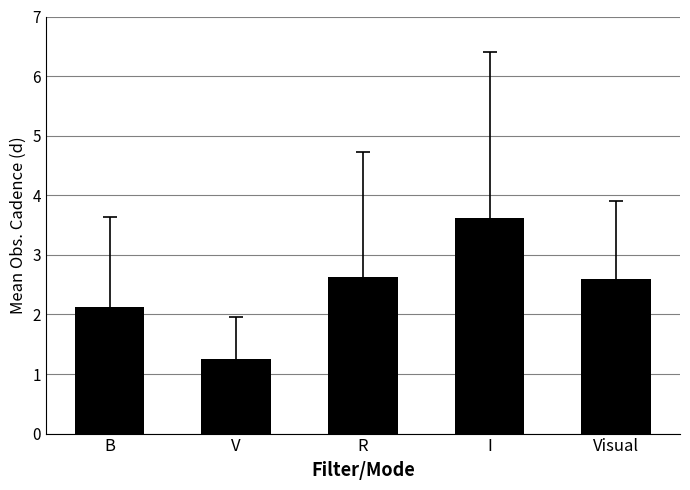

What is the change in value from V to R?

+1.4